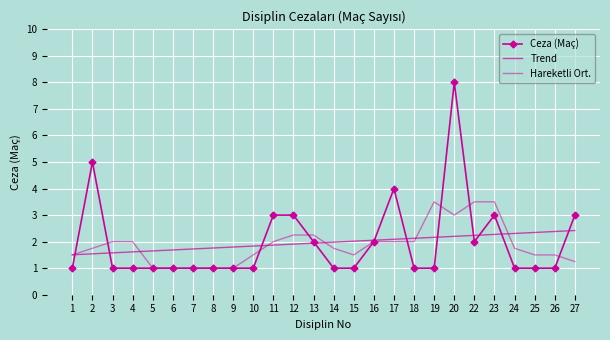

Where do Trend and Hareketli Ort. first cross each other?

1 and 2